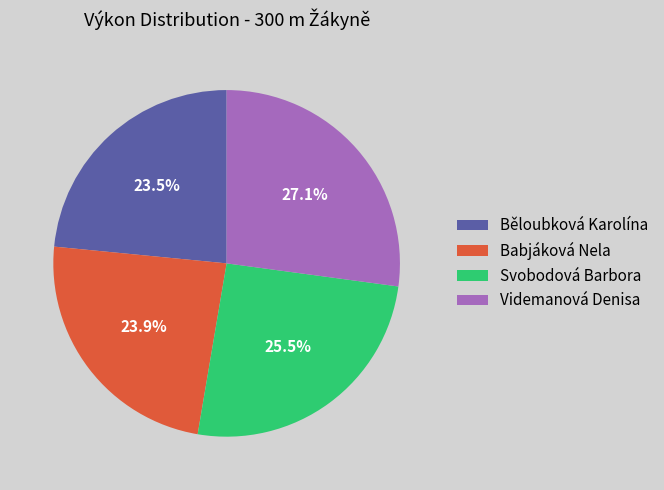

Between Videmanová Denisa and Běloubková Karolína, which is larger?

Videmanová Denisa